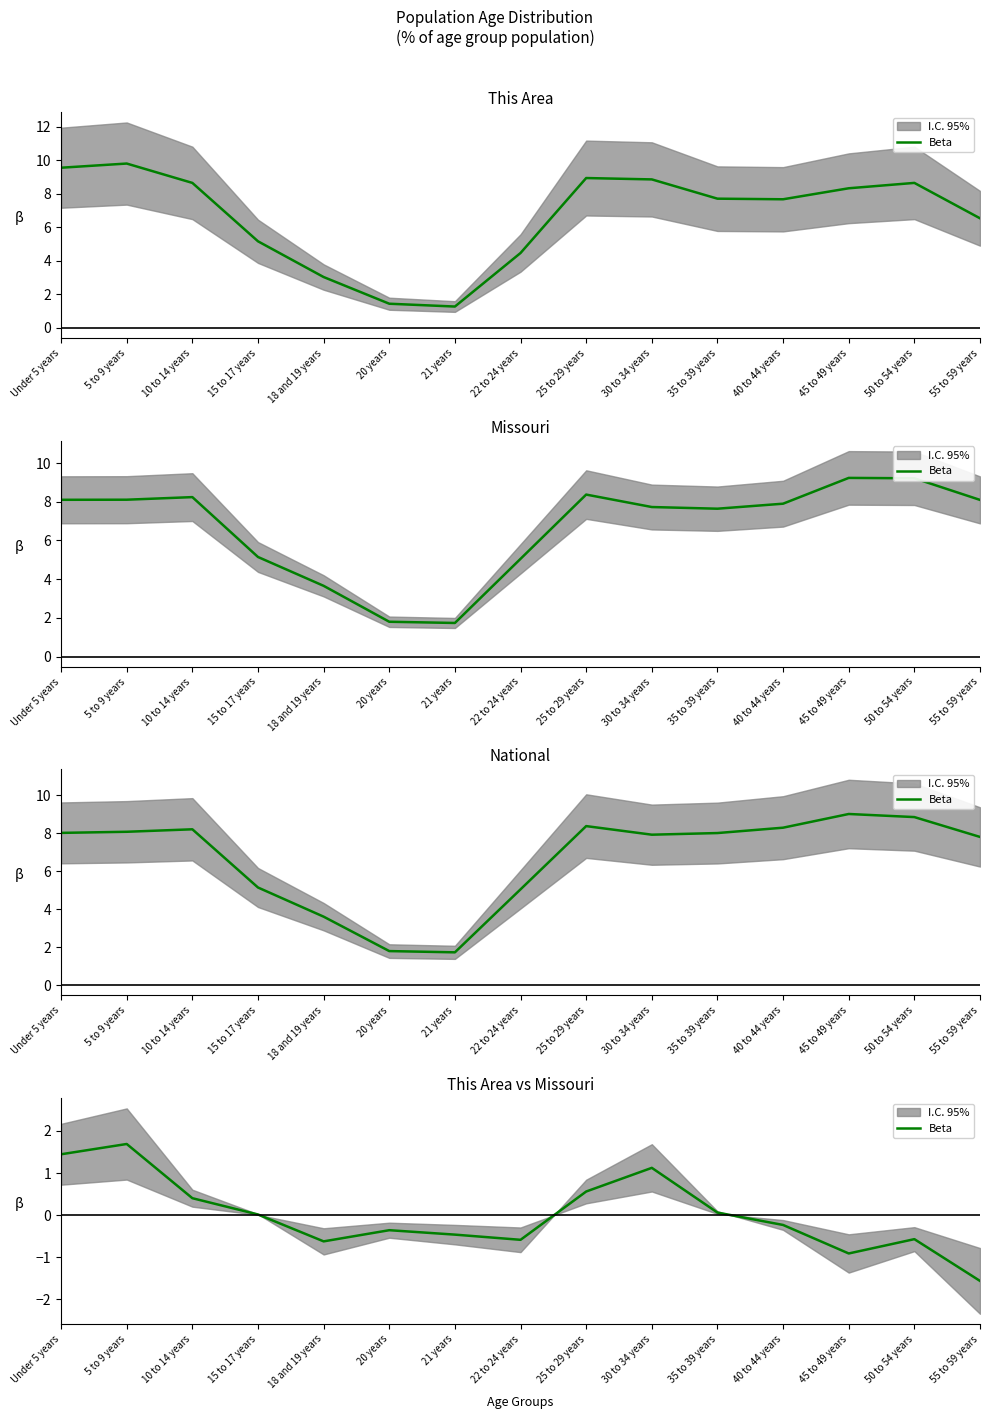

How many data points does each series have?

15